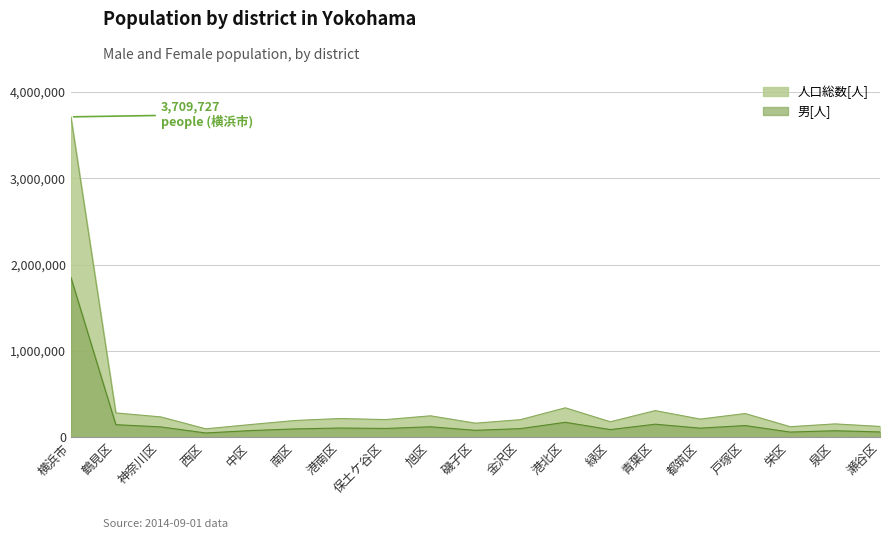

What is the spread (max minus min) of values at 港北区?

167906